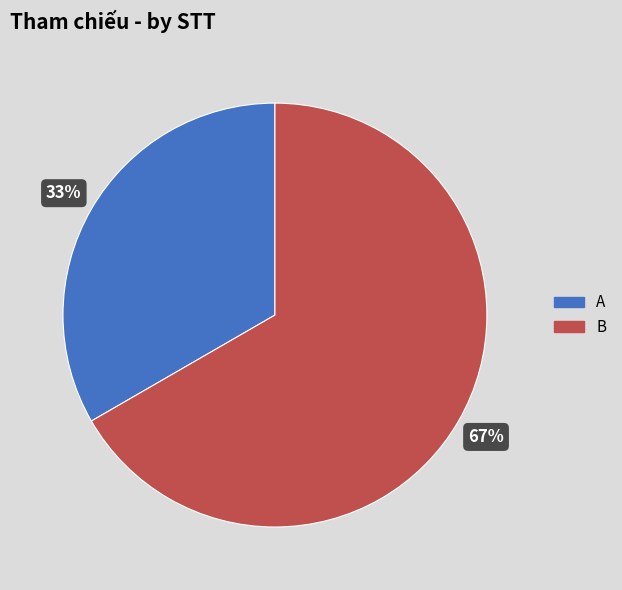

How many segments does this pie chart have?

2